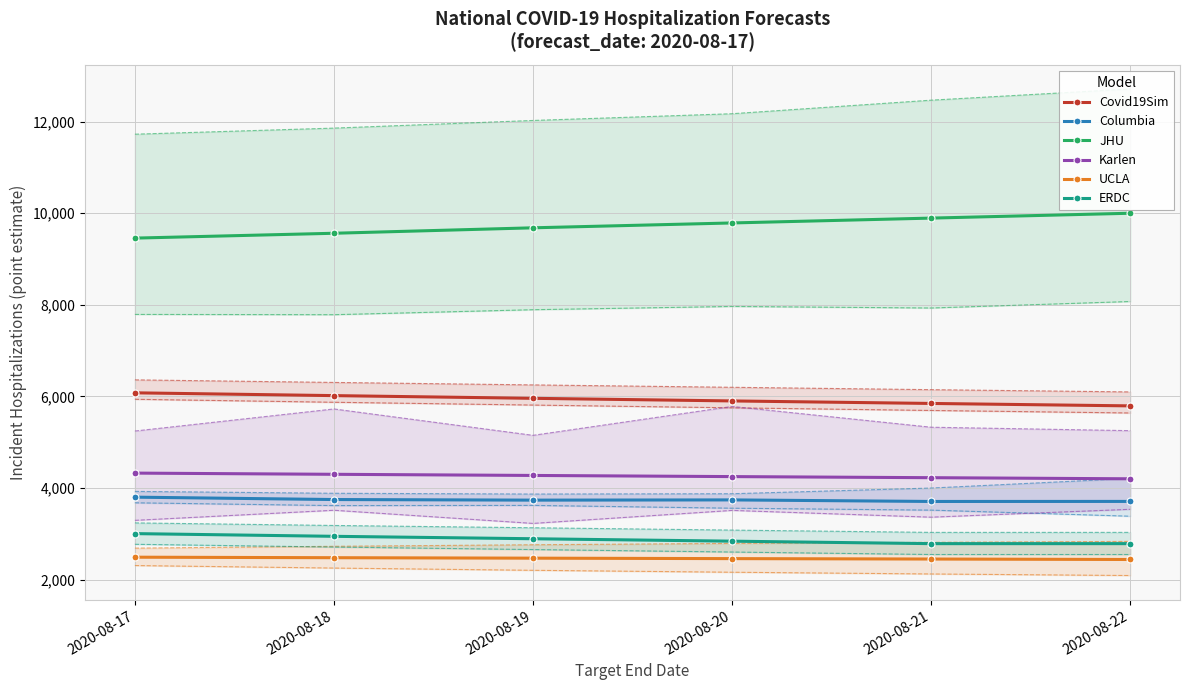

Does the chart have visible grid lines?

Yes